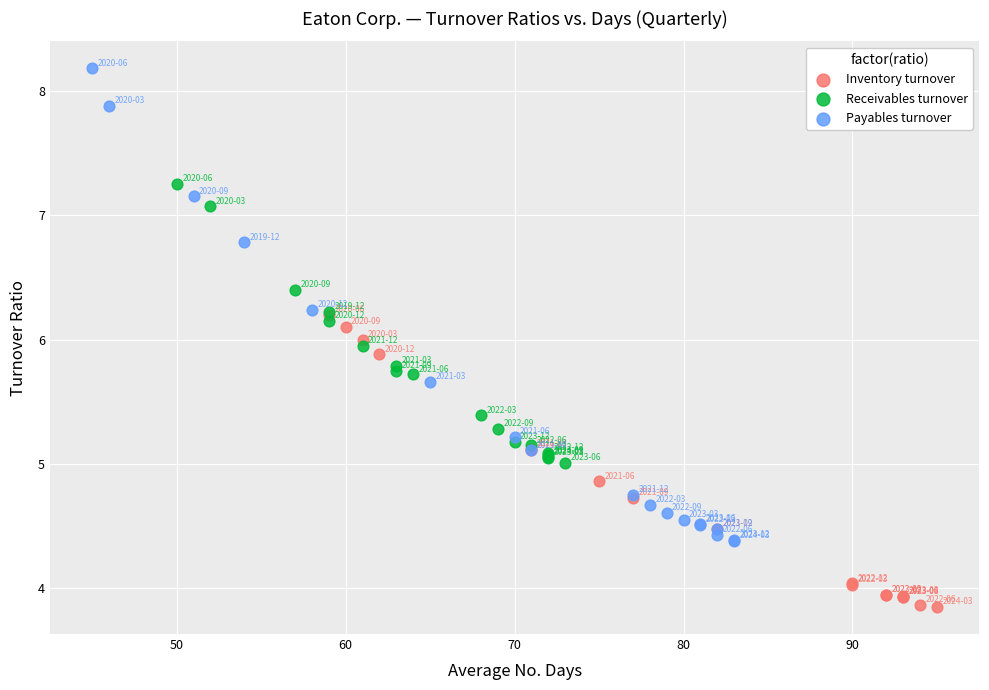

Which series reaches the maximum Y coordinate?

Payables turnover